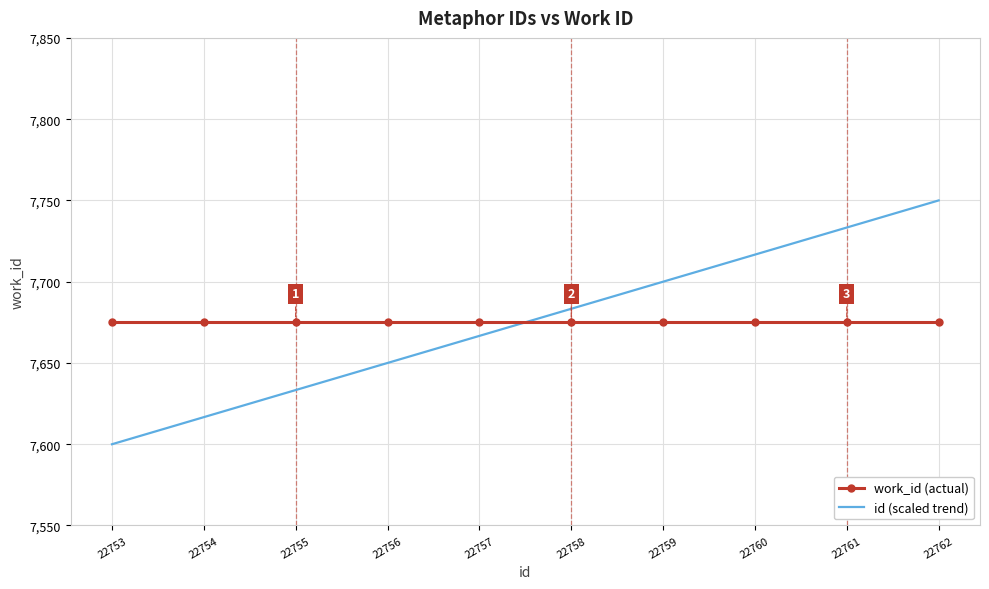

How many categories are shown in the chart?

10